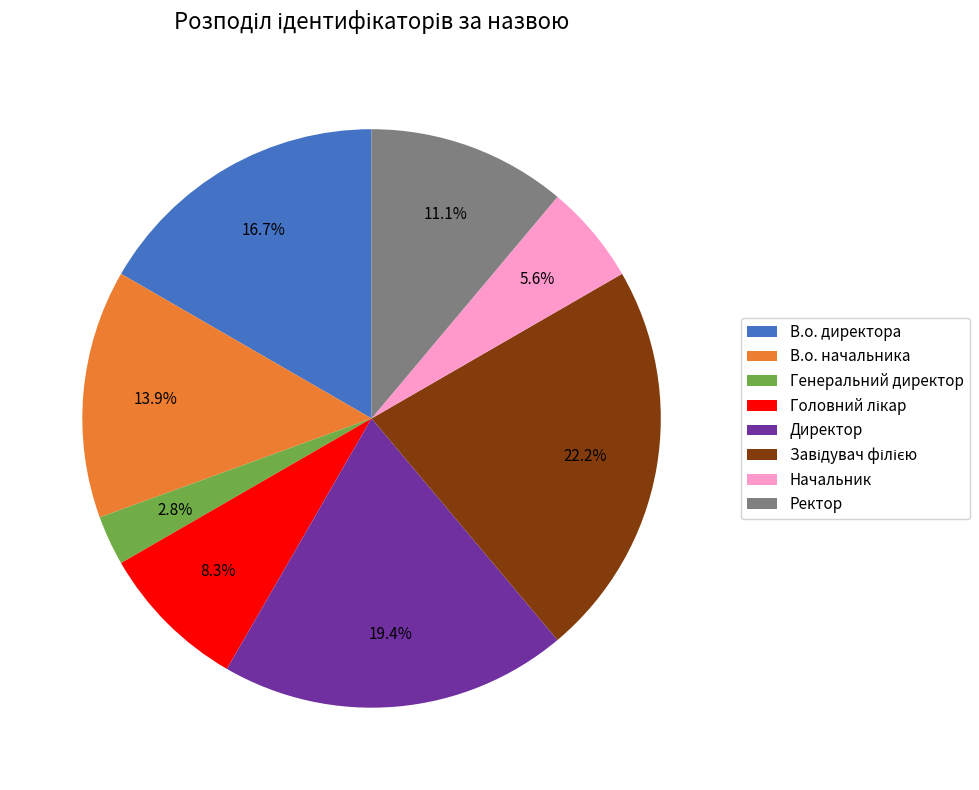

To the nearest percent, what is the difference between the largest and smallest slice percentages?

19%